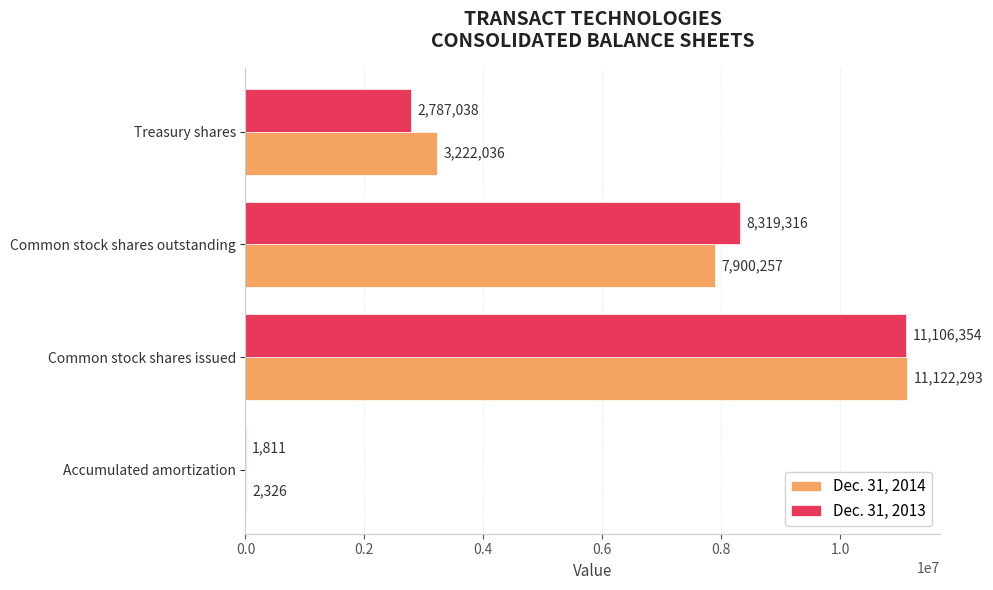

What is the sum of the Dec. 31, 2014 values at Accumulated amortization and Common stock shares issued?

11124619